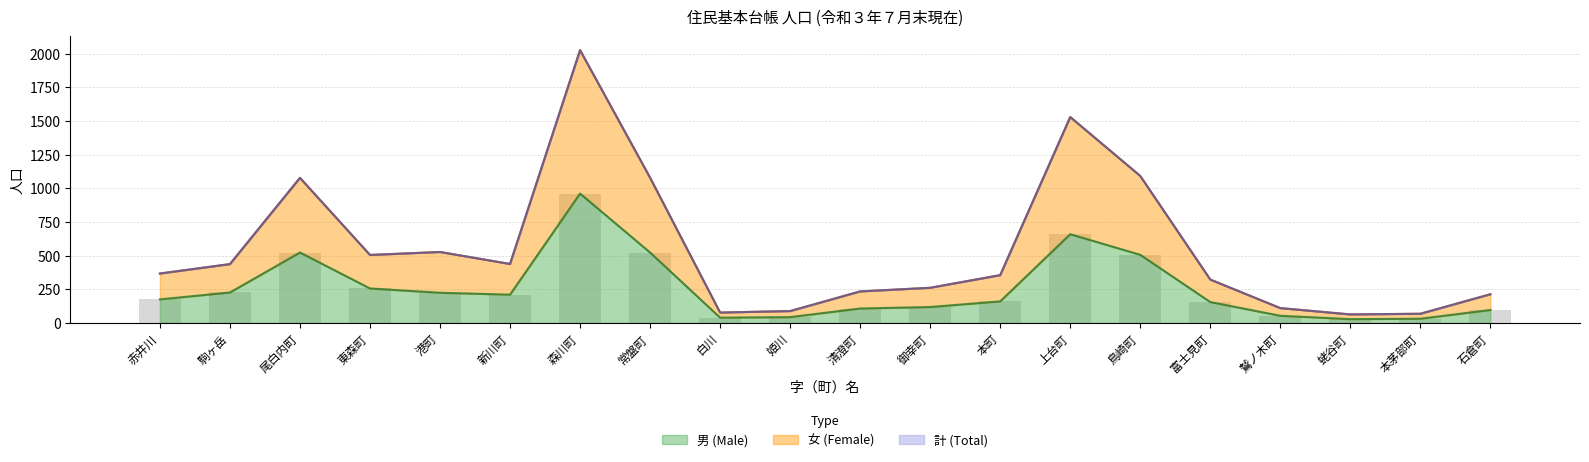

What is the label of the 18th bar from the right?

尾白内町